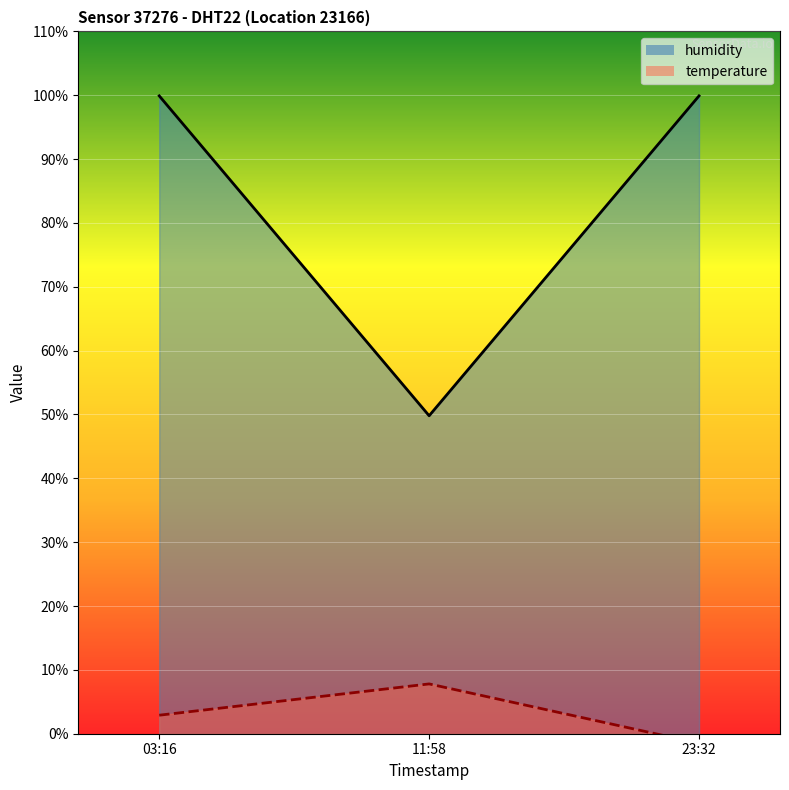

Where does the humidity series first go above 99?

03:16